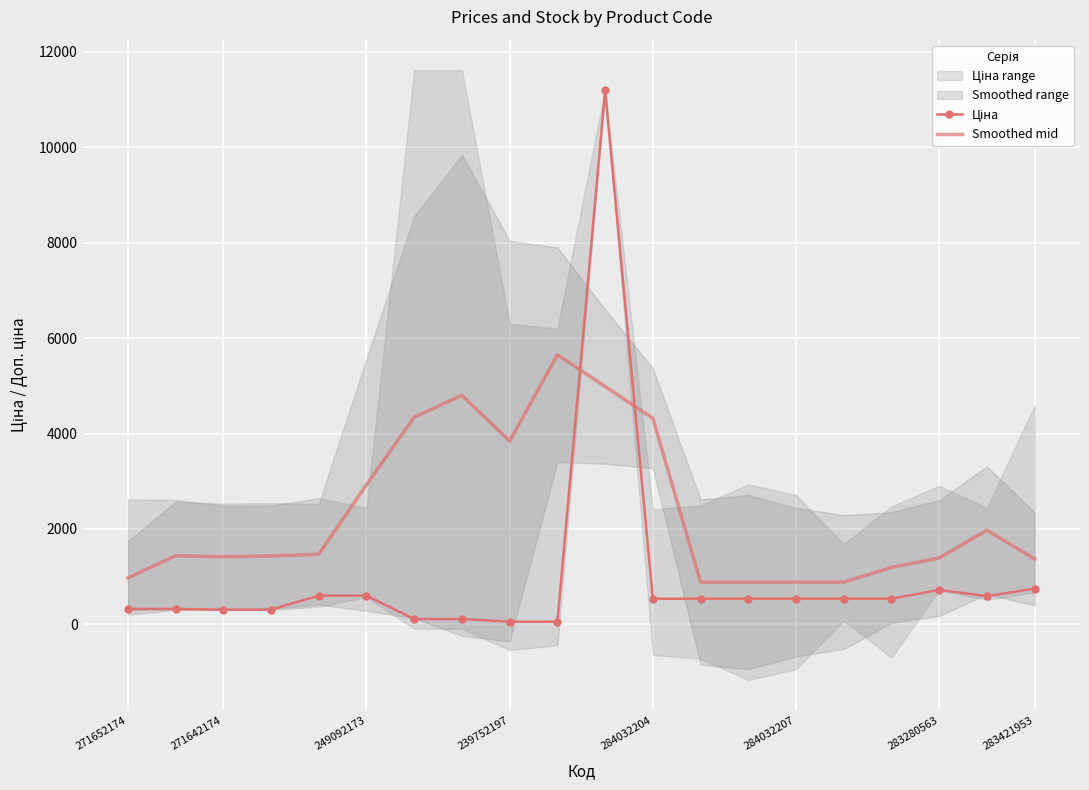

What is the value of the Smoothed mid point at the 9th from the left?

3841.4